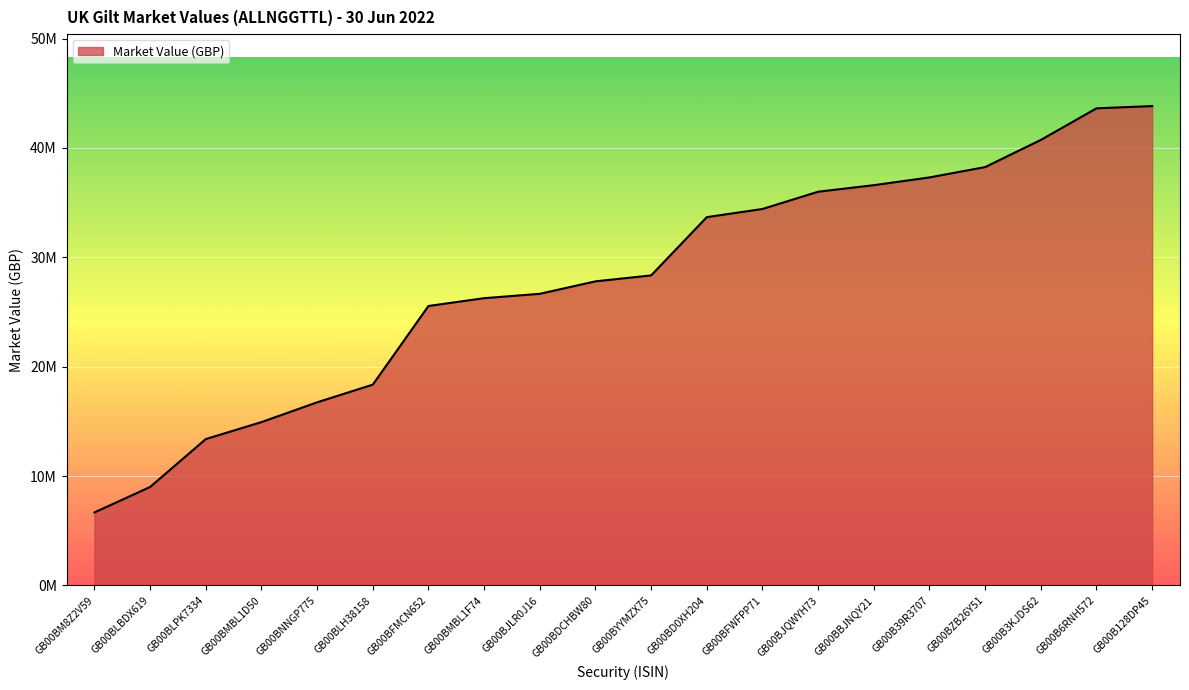

Reading left to right, what are all the values shown in this chart?

6675850.1	9001739.7	13381785.8	14933413.3	16743084.6	18358047.3	25550627.0	26264815.5	26664369.3	27803287.8	28346813.3	33673857.2	34419495.3	35997298.7	36595150.0	37304832.1	38250562.8	40732794.2	43621243.2	43827788.3